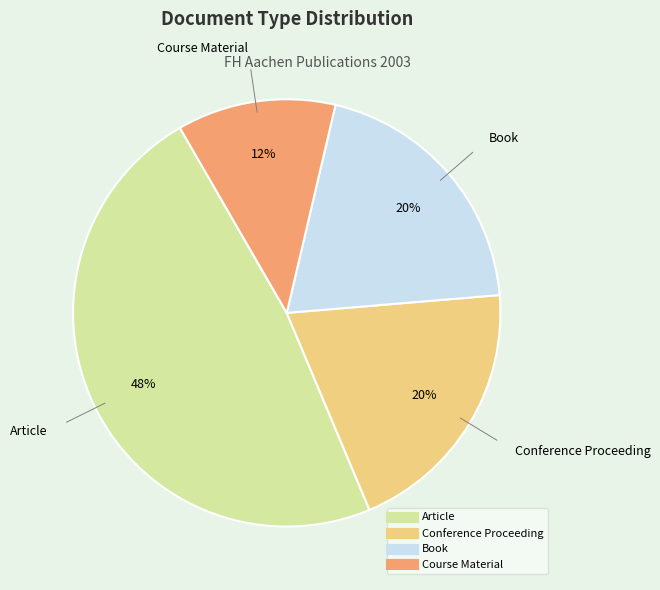

Does any single category account for the majority?

No